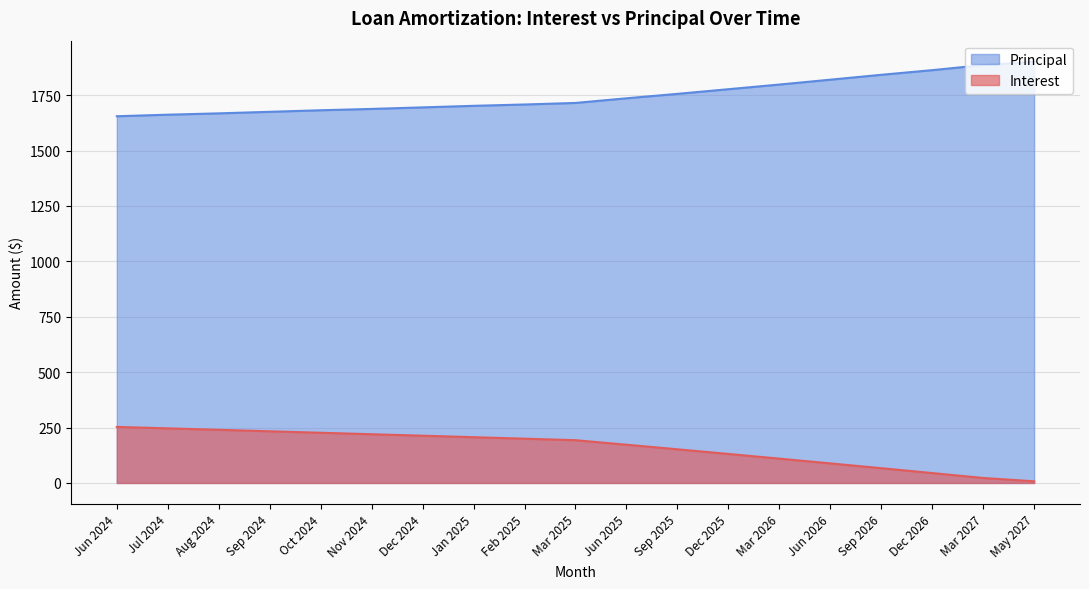

Reading right to left, extract all data points from this chart.

Interest: May 2027=7.5	Mar 2027=22.5	Dec 2026=44.7	Sep 2026=66.7	Jun 2026=88.3	Mar 2026=109.8	Dec 2025=131.0	Sep 2025=151.9	Jun 2025=172.6	Mar 2025=193.1	Feb 2025=199.8	Jan 2025=206.6	Dec 2024=213.3	Nov 2024=219.9	Oct 2024=226.6	Sep 2024=233.2	Aug 2024=239.8	Jul 2024=246.4	Jun 2024=253.0
Principal: May 2027=1901.0	Mar 2027=1886.0	Dec 2026=1863.0	Sep 2026=1842.0	Jun 2026=1820.0	Mar 2026=1798.0	Dec 2025=1777.0	Sep 2025=1756.0	Jun 2025=1736.0	Mar 2025=1715.0	Feb 2025=1708.0	Jan 2025=1702.0	Dec 2024=1695.0	Nov 2024=1688.0	Oct 2024=1682.0	Sep 2024=1675.0	Aug 2024=1668.0	Jul 2024=1662.0	Jun 2024=1655.0